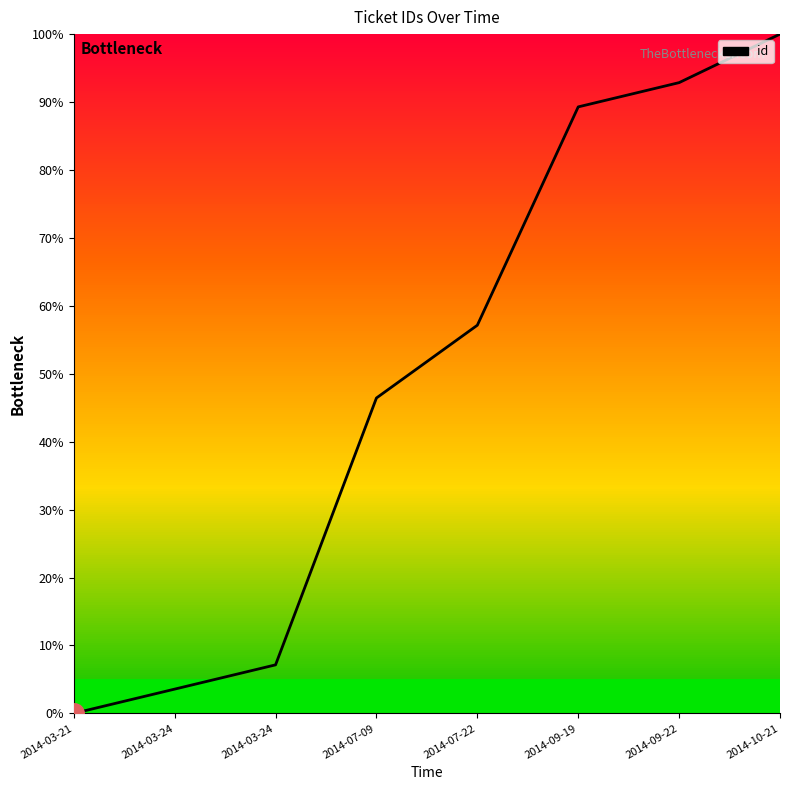

At which category does the chart reach its minimum across all series?

2014-03-21